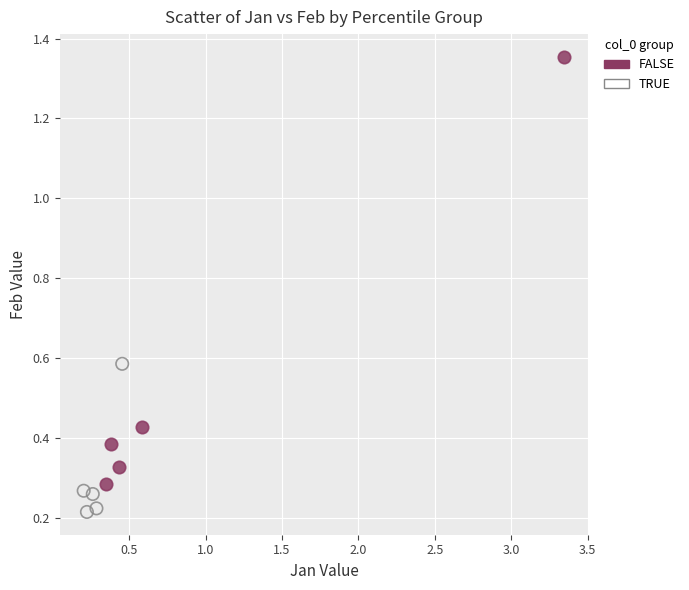

What are all the series names shown in the legend?

FALSE, TRUE